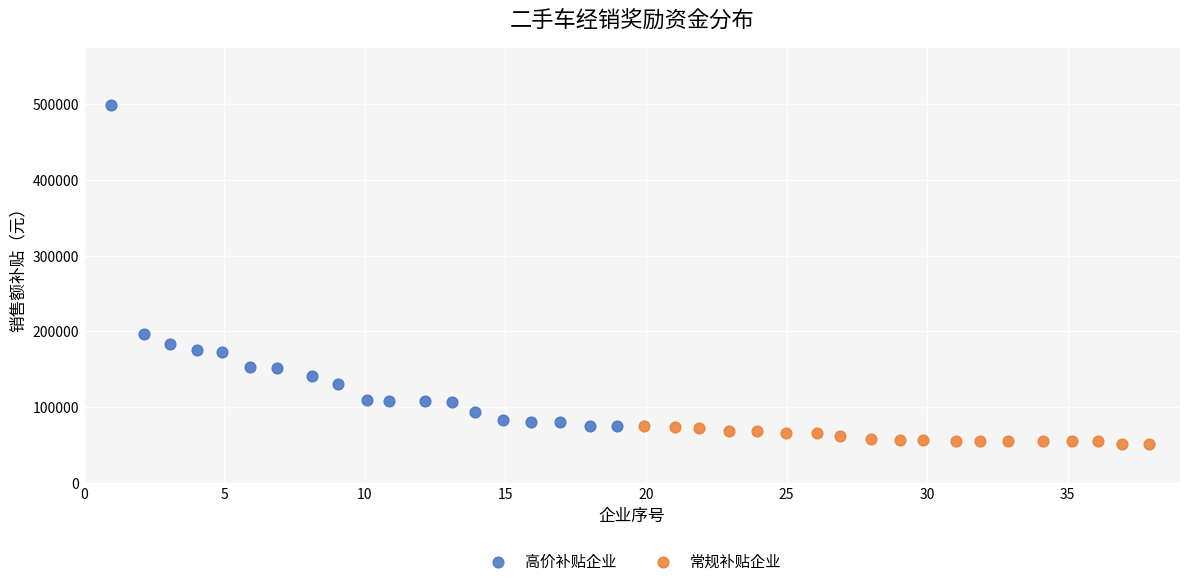

Which series contains the lowest Y value?

常规补贴企业